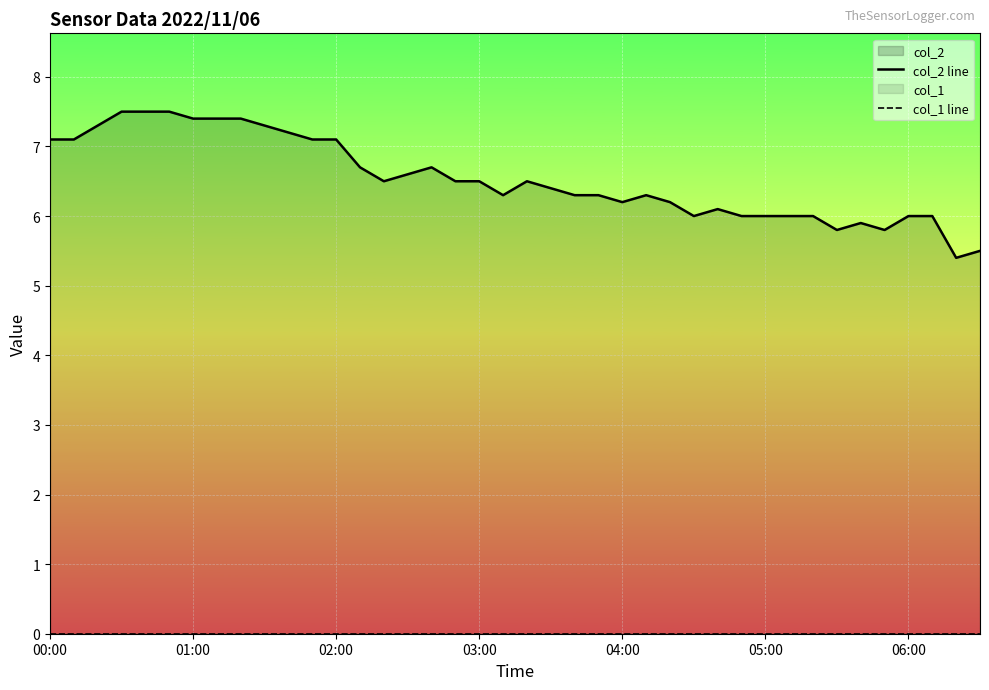

At which label does col_1 line reach its minimum?

00:00